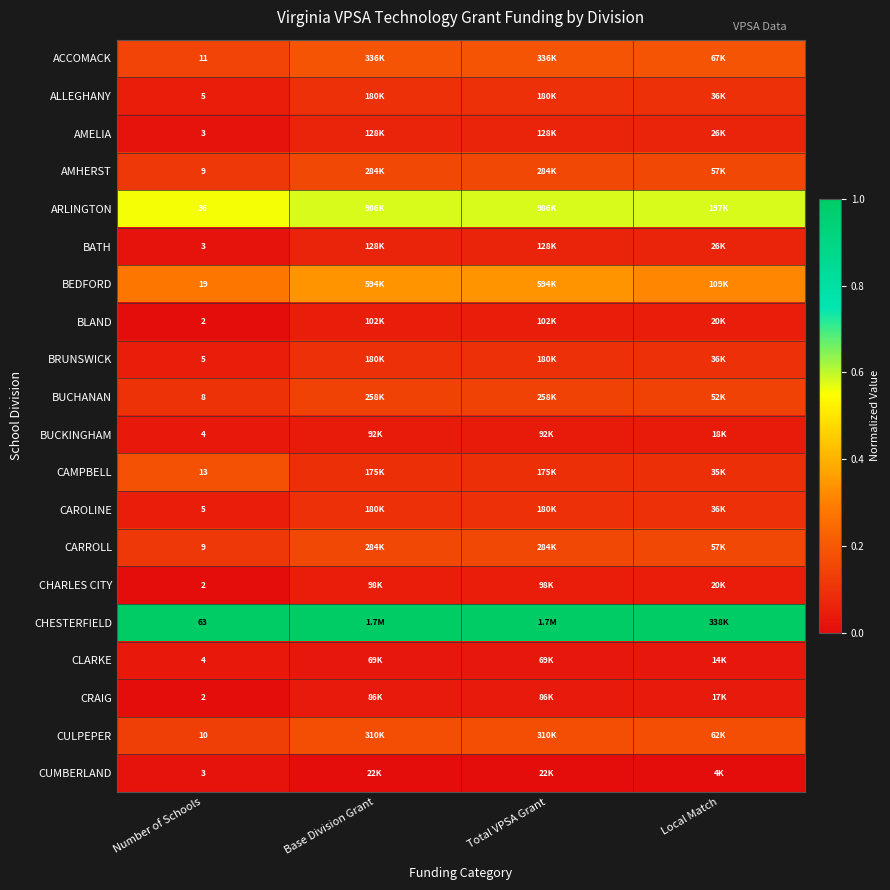

What is the total value across all series at Local Match?

3.4